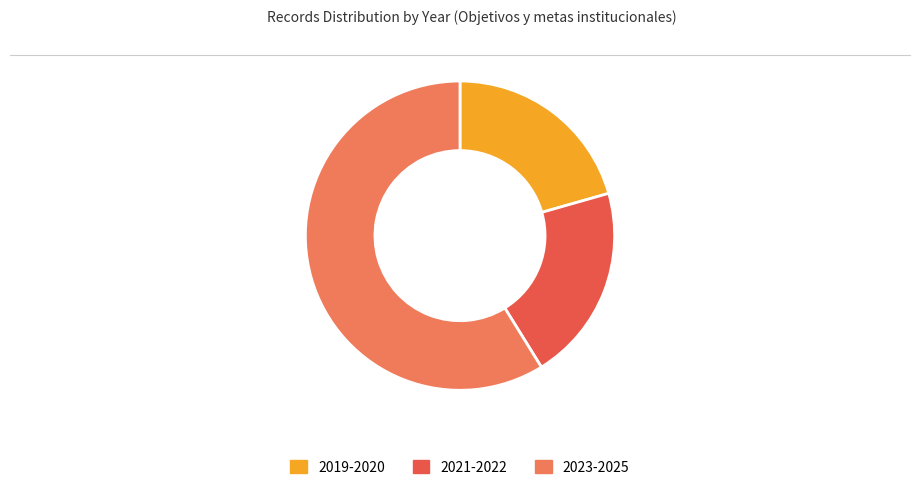

What is the largest slice in the pie chart?

2023-2025